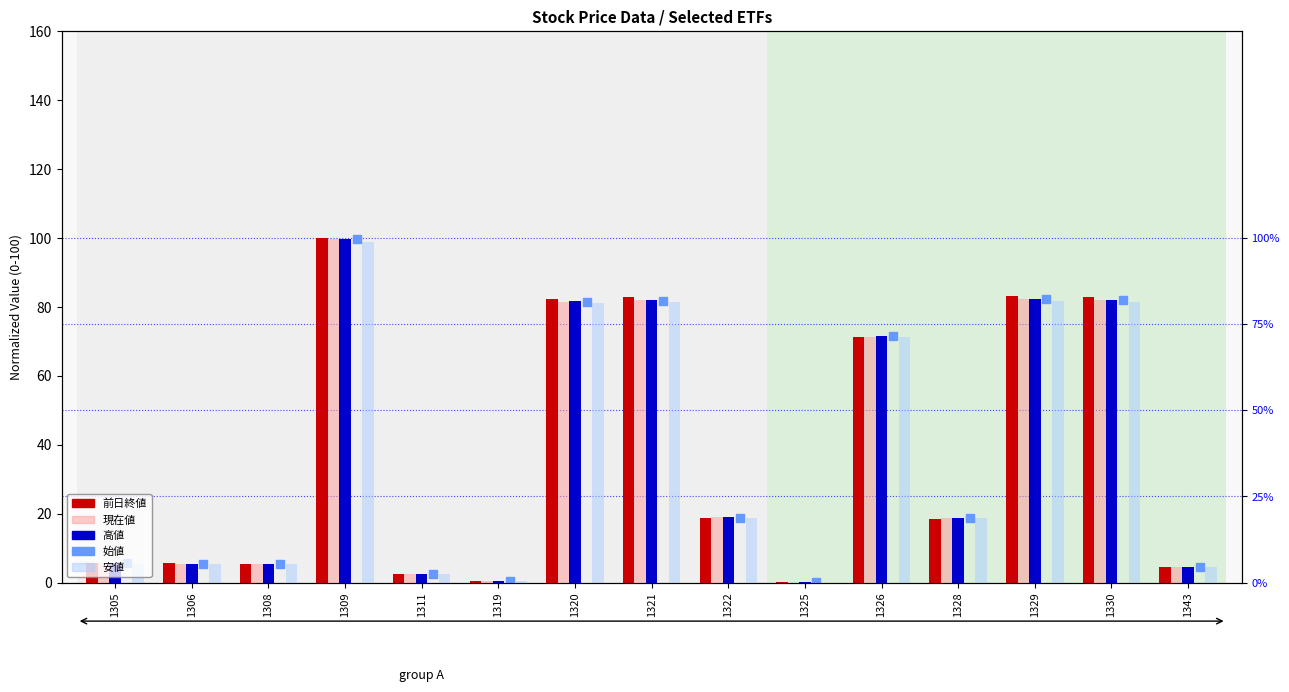

What are all the series names shown in the legend?

前日終値, 現在値, 高値, 安値, 始値